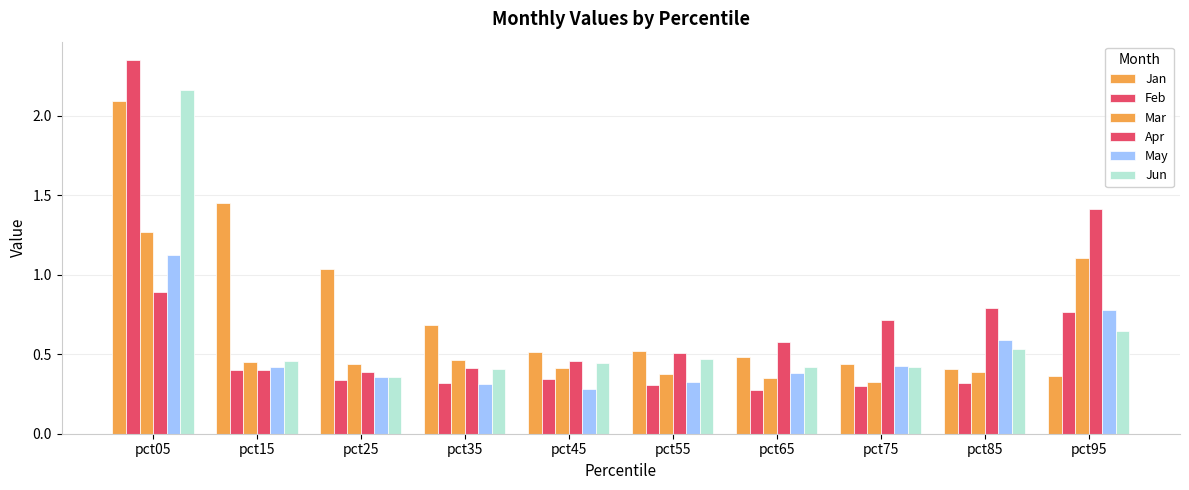

True or false: Mar has a value of 0.4 at pct45.

True